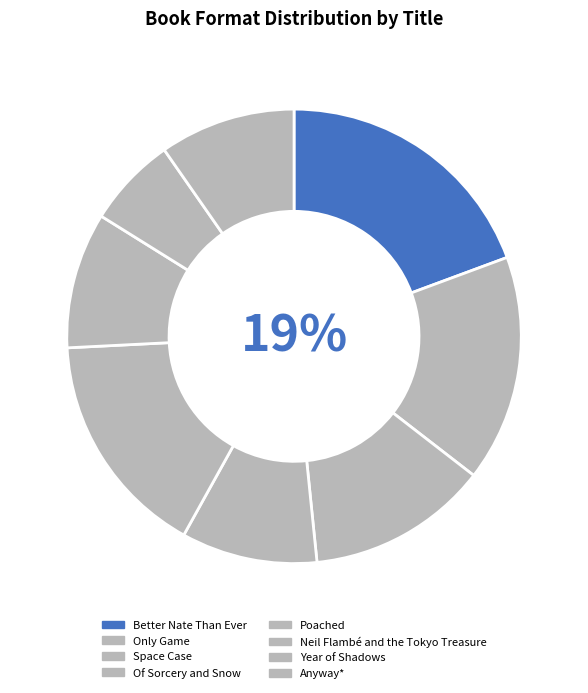

Which category has the smallest portion of the pie?

Year of Shadows